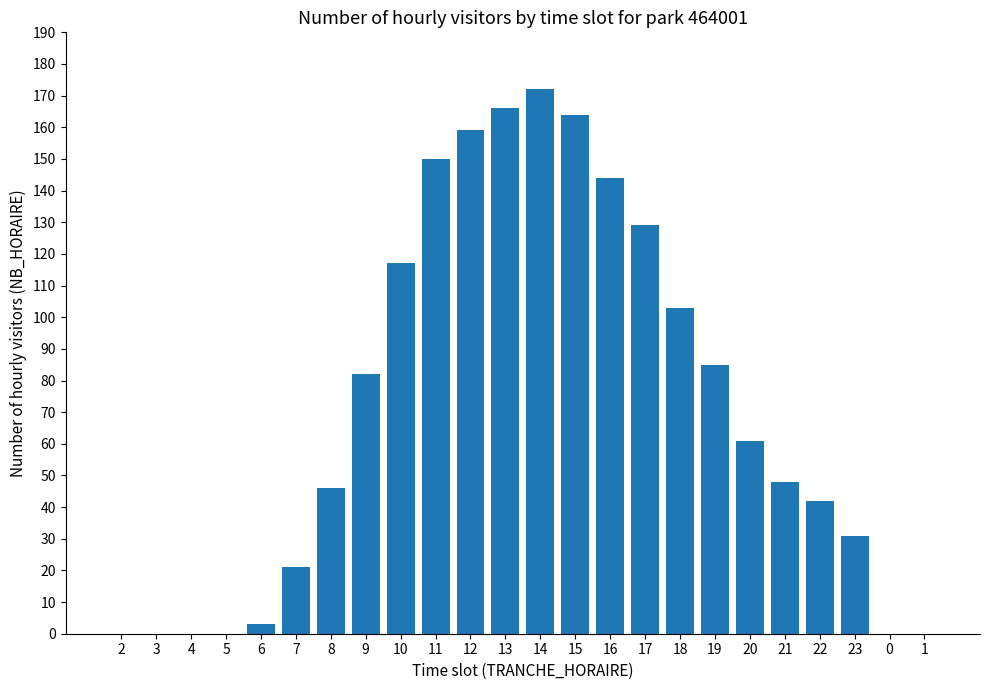

Is it true that the value at 2 is 0?

True